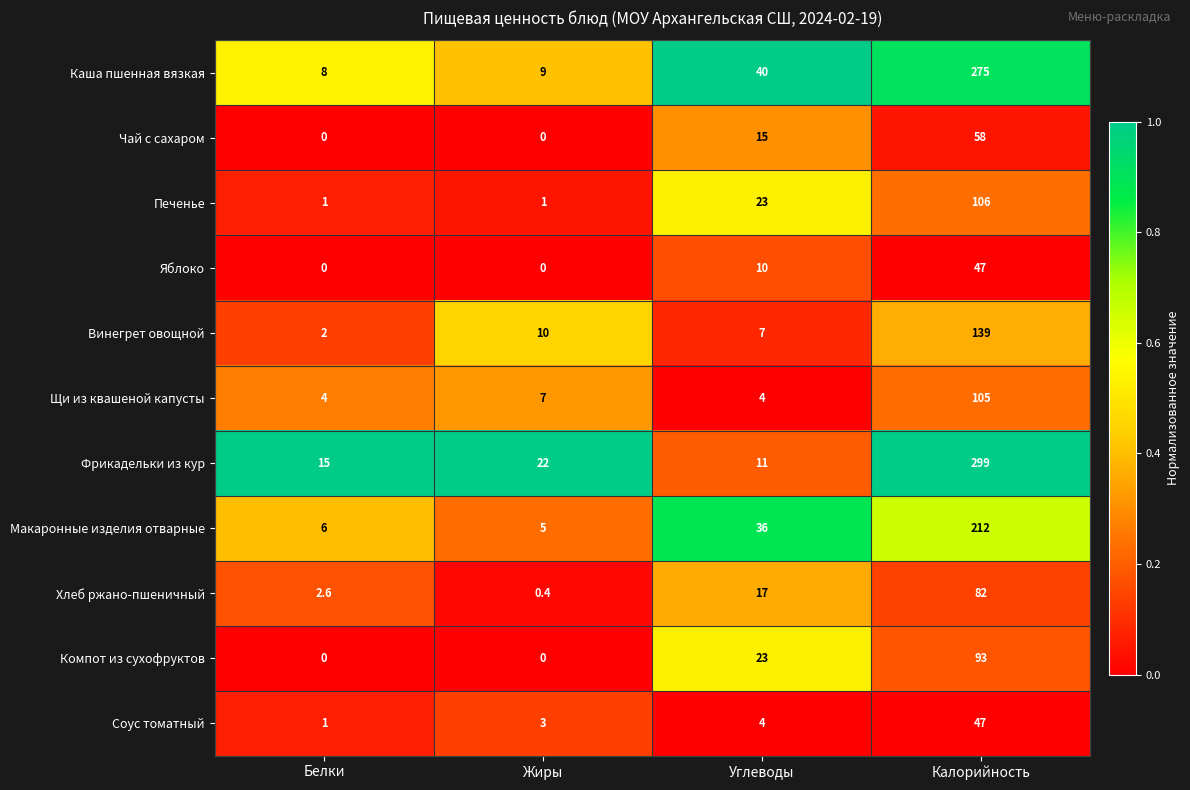

Which category has the highest value in the Фрикадельки из кур series?

Калорийность